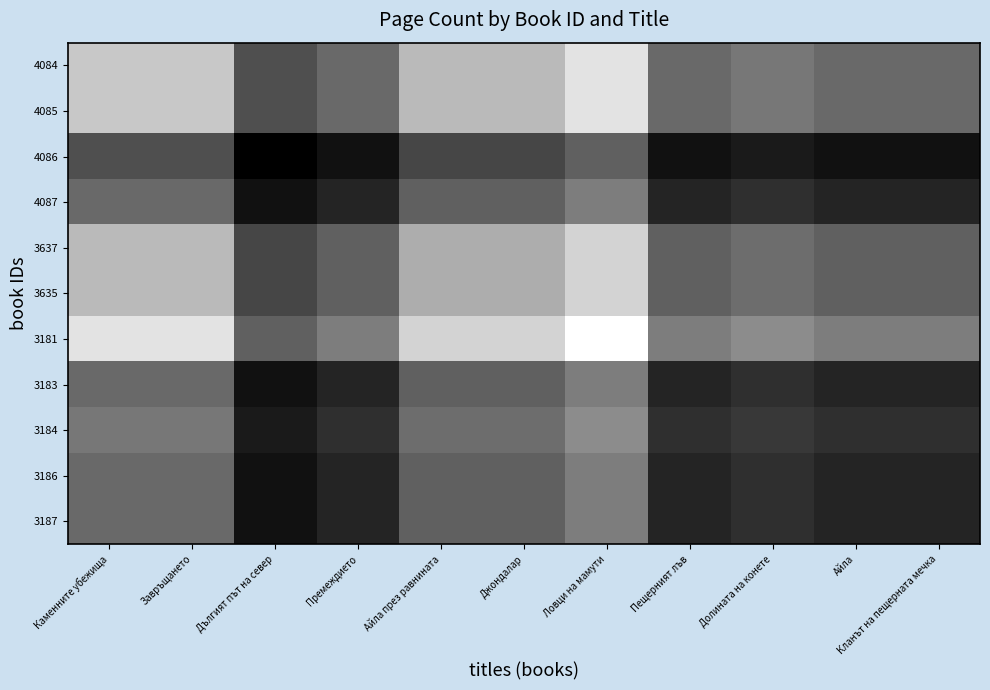

Count the number of data series in this chart.

11